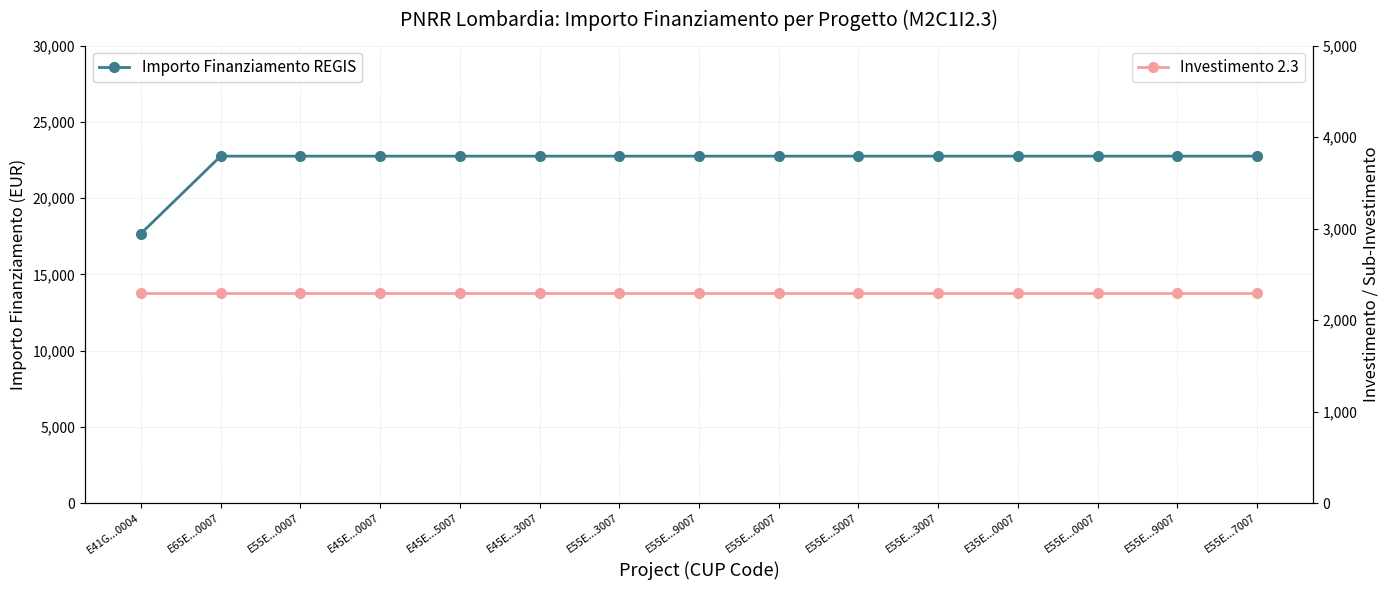

How many lines are shown in the chart?

2